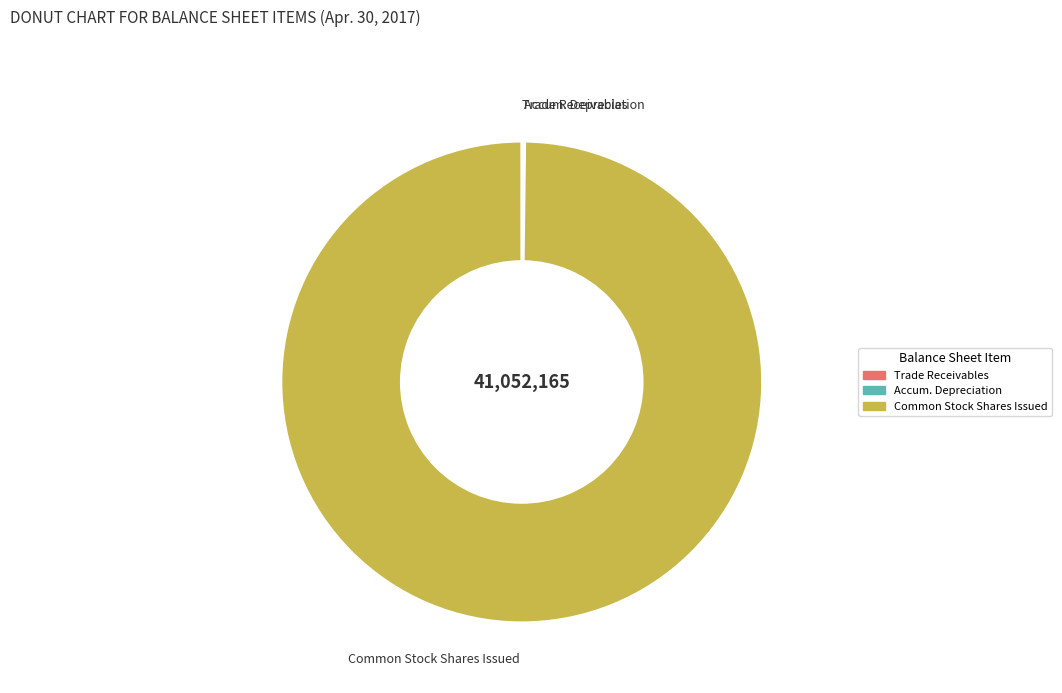

How many segments does this pie chart have?

3